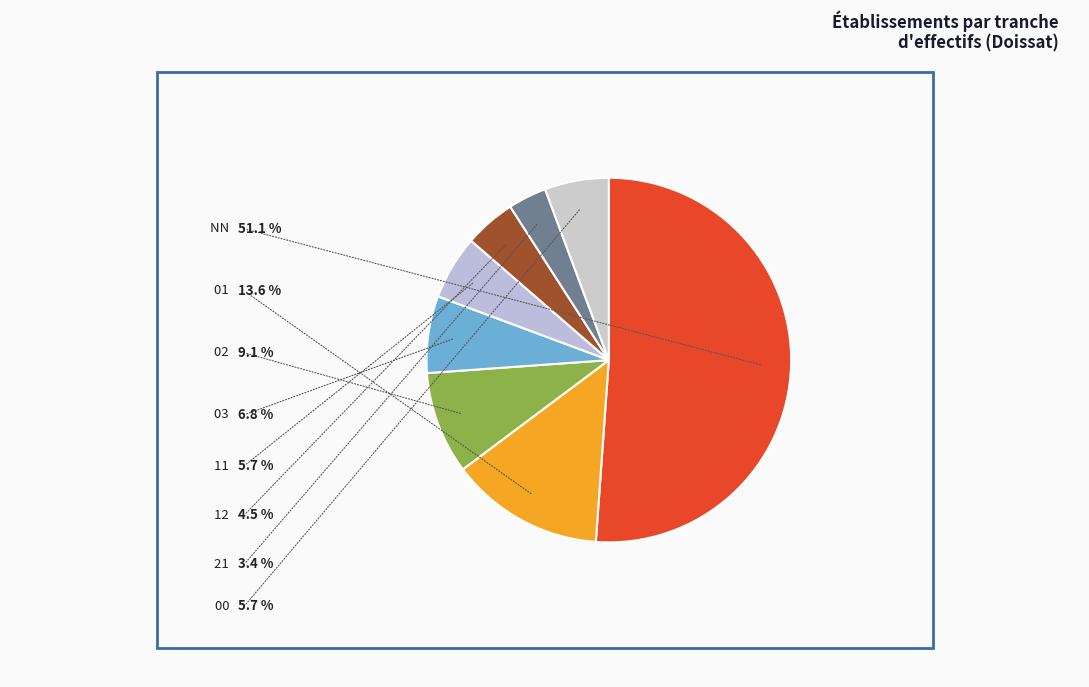

How many slices are in this pie chart?

8